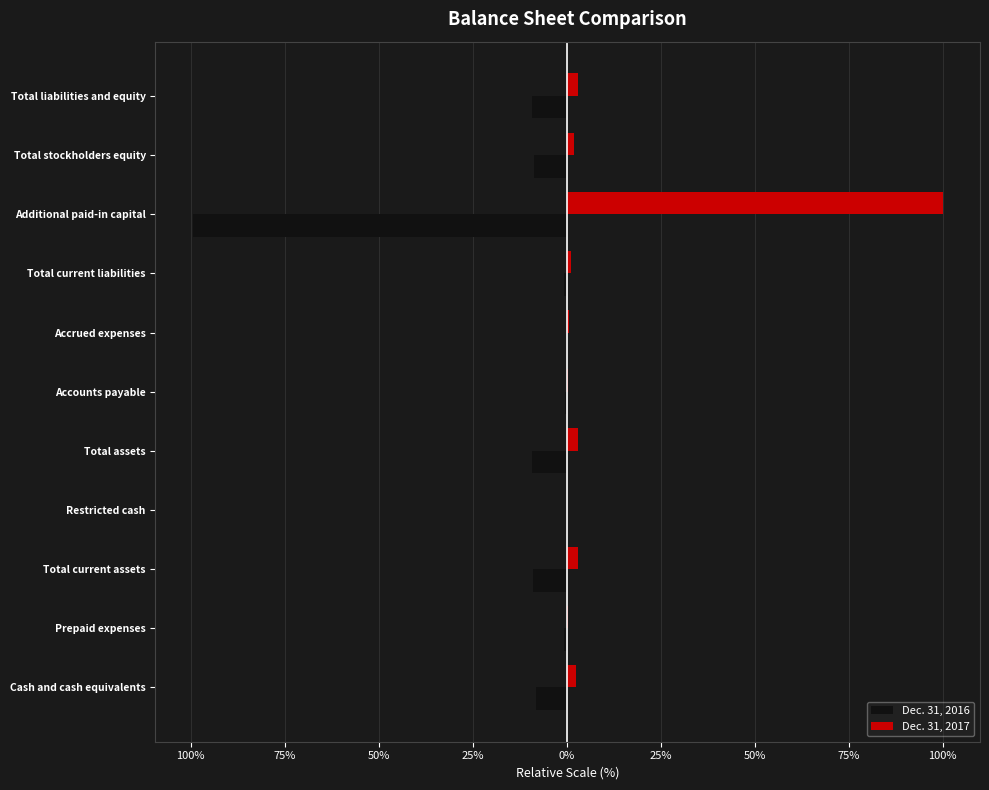

What are all the series names shown in the legend?

Dec. 31, 2016, Dec. 31, 2017